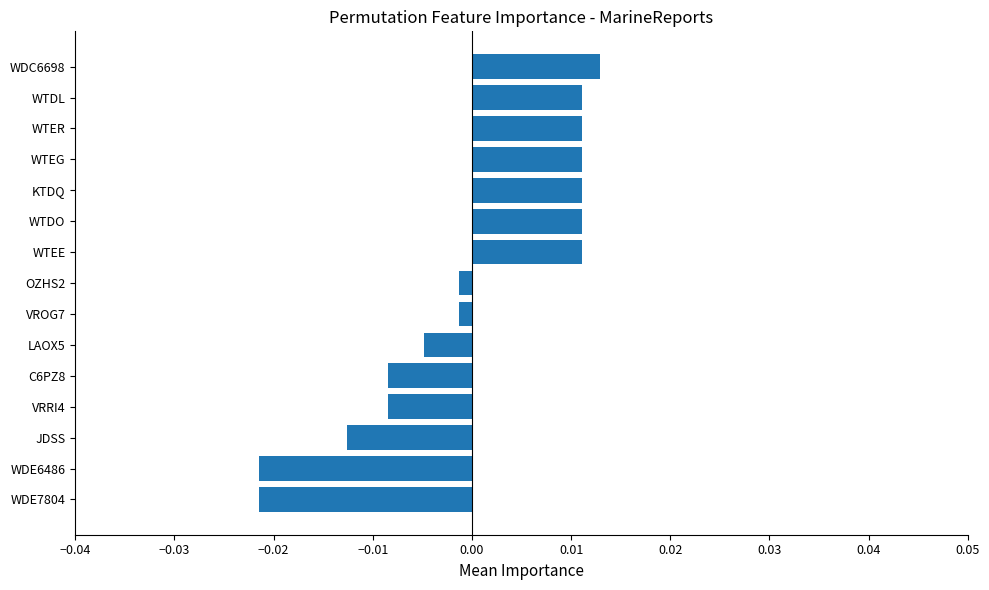

How many bars are there in total?

15